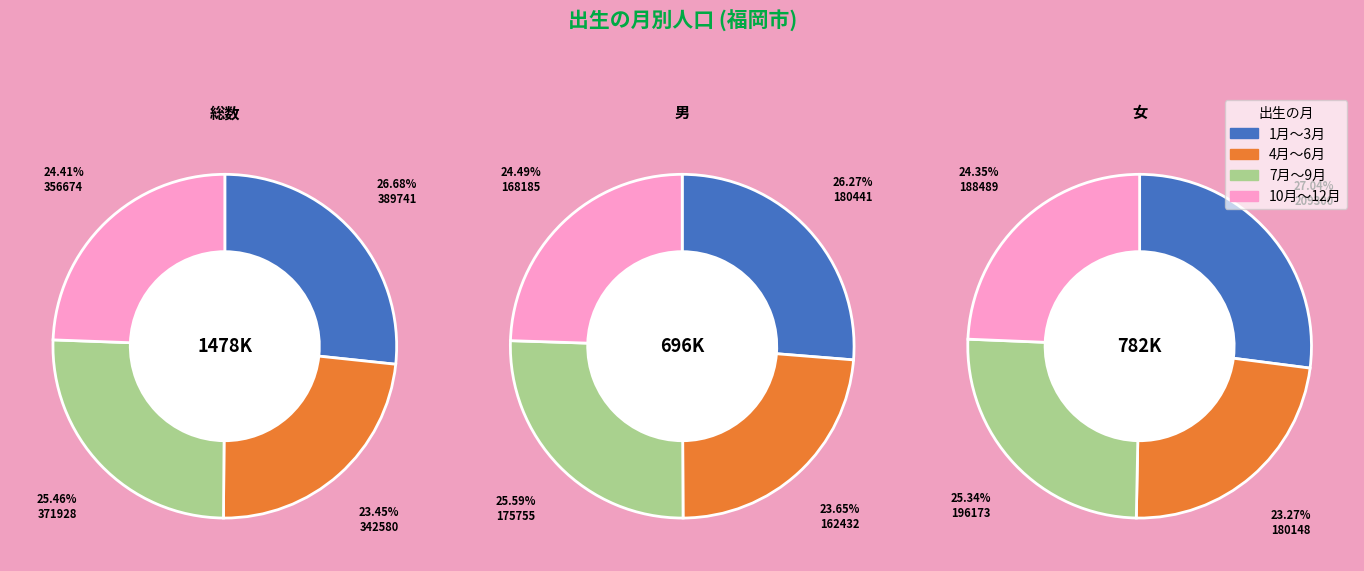

To the nearest percent, what percentage of the pie is 男?

24%